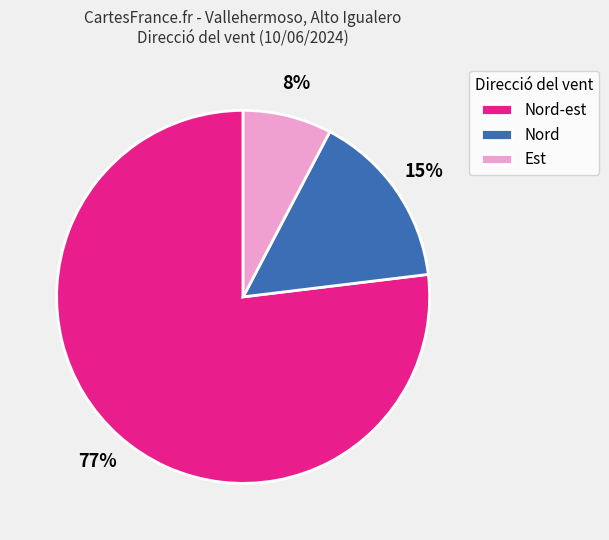

What is the largest slice in the pie chart?

Nord-est